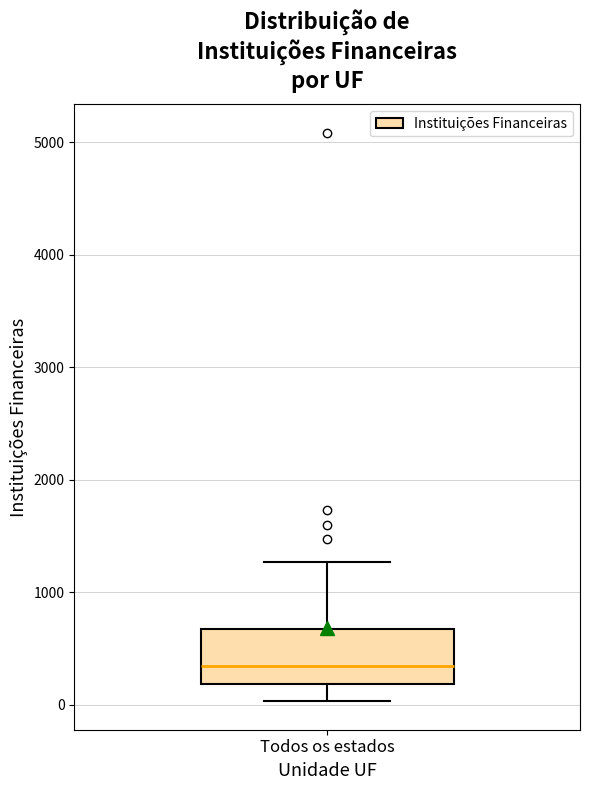

Read this box plot against the y-axis: the position of the median line, the range covered by the box, and the ends of both whiskers. The values are not printed on the chart, so give them approximately, as read against the axis.

median 300, box 200 to 700, whiskers 0 to 1300